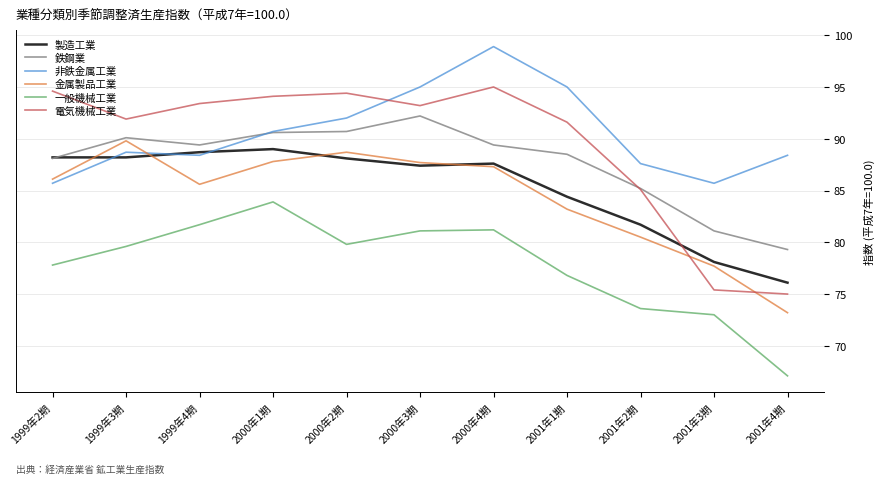

True or false: 製造工業 and 電気機械工業 cross at least once.

True